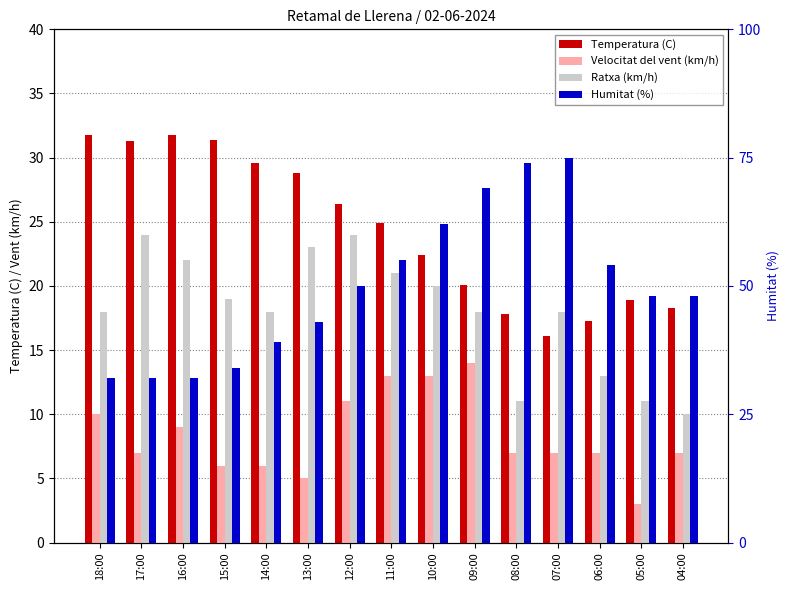

What is the average value of the Temperatura (C) series?

24.5